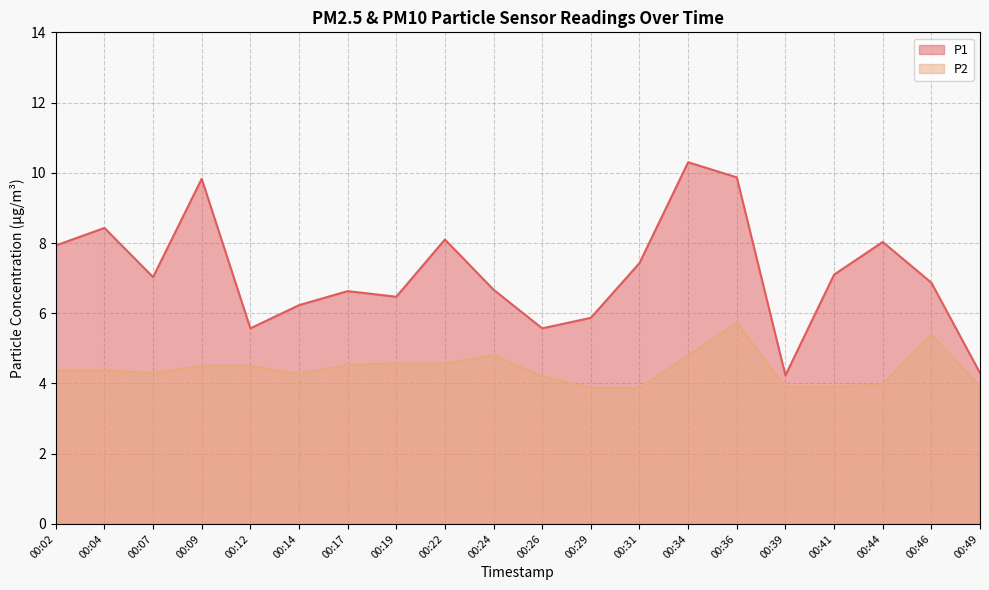

Is the value of P1 at 00:26 greater than the value of P2 at 00:12?

Yes